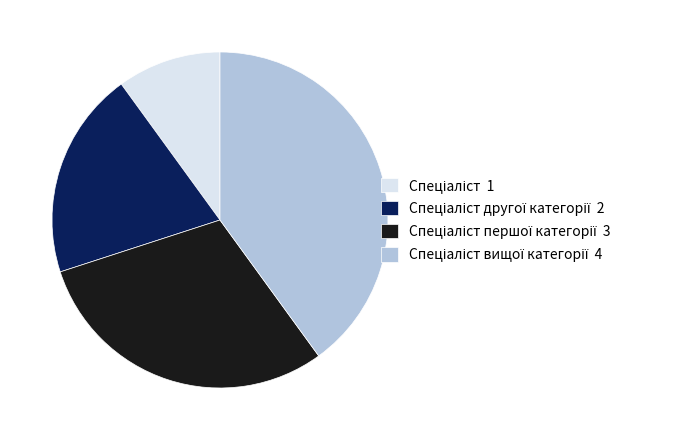

Is there any slice that represents more than half of the pie?

No